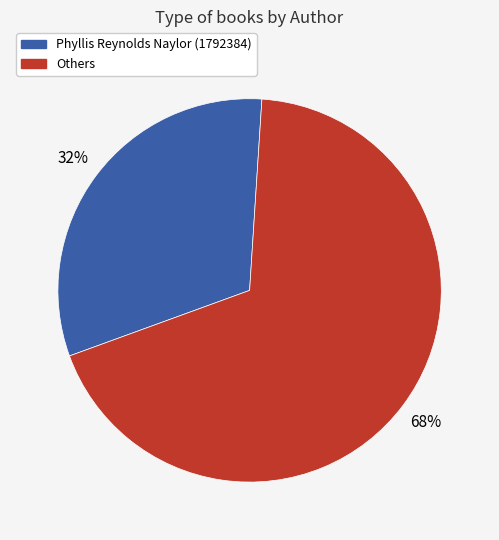

Is there any slice that represents more than half of the pie?

Yes